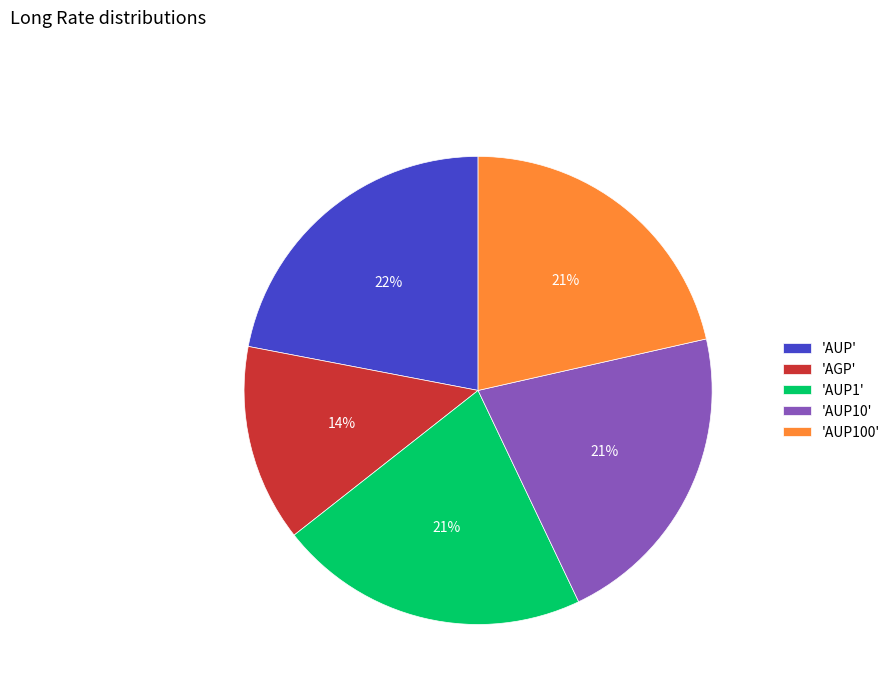

Which slice is the largest?

'AUP'